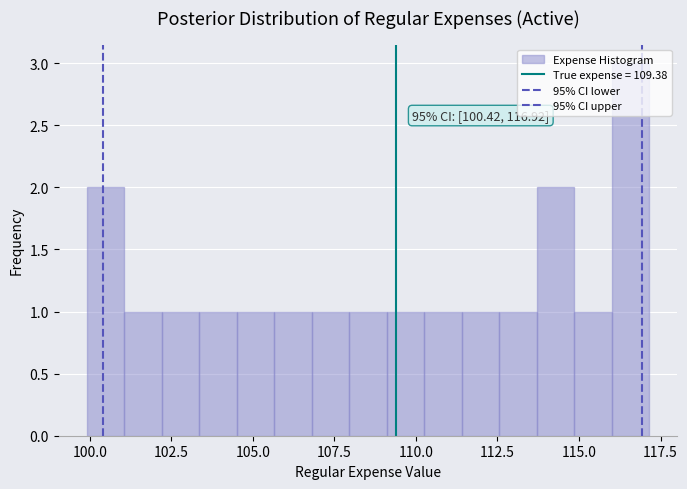

Around what value on the x-axis is the tallest bar? Give the approximate position of its centre, as read against the axis.

116.5